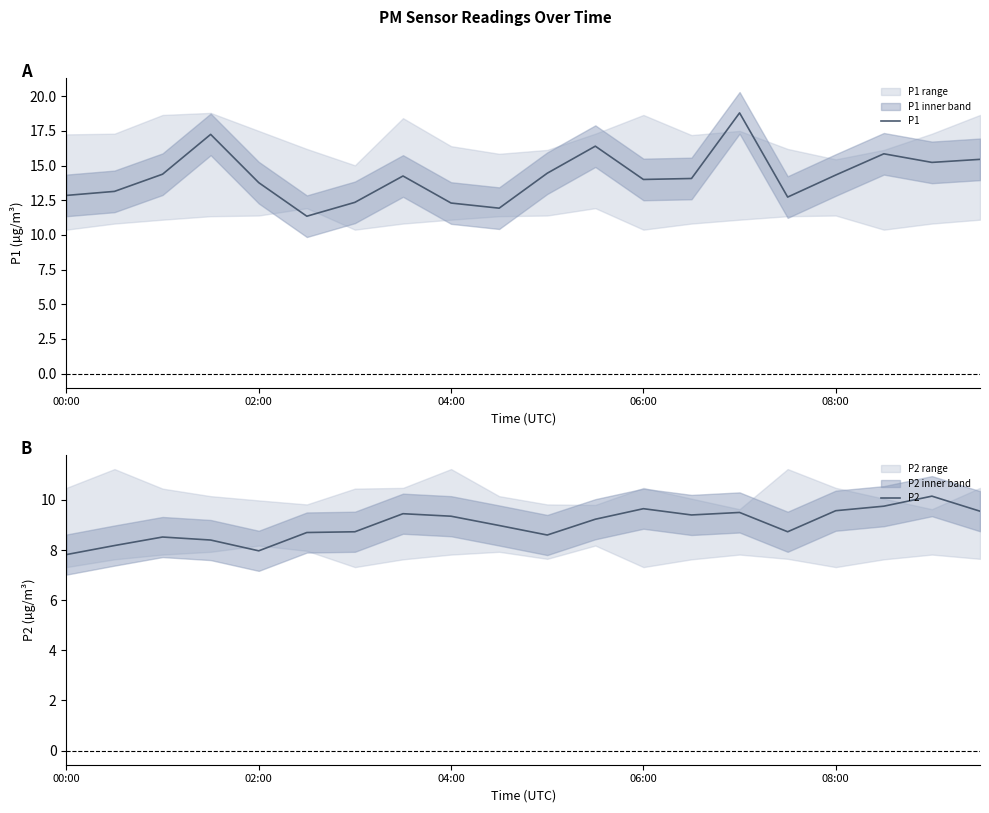

How many values in the P1 series are below 14?

8